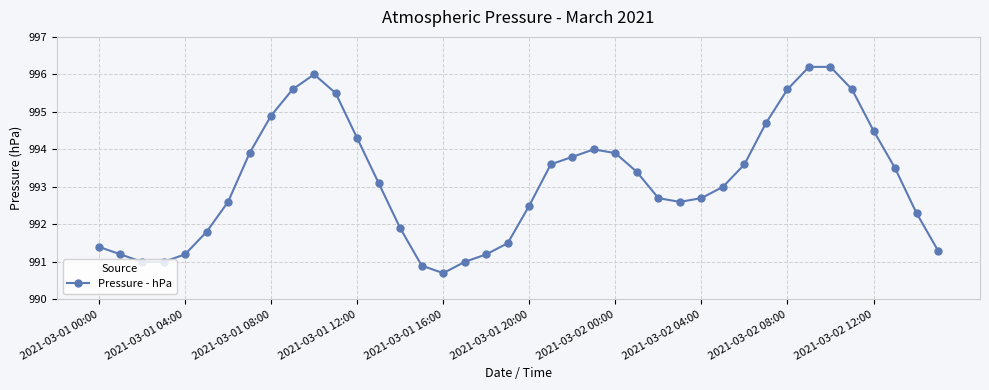

What is the value of the 16th point from the left?

990.9